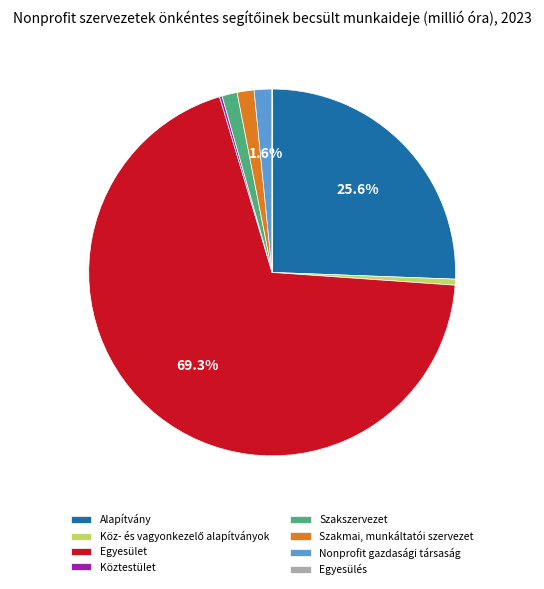

What portion of the pie excludes Alapítvány?

74.4%